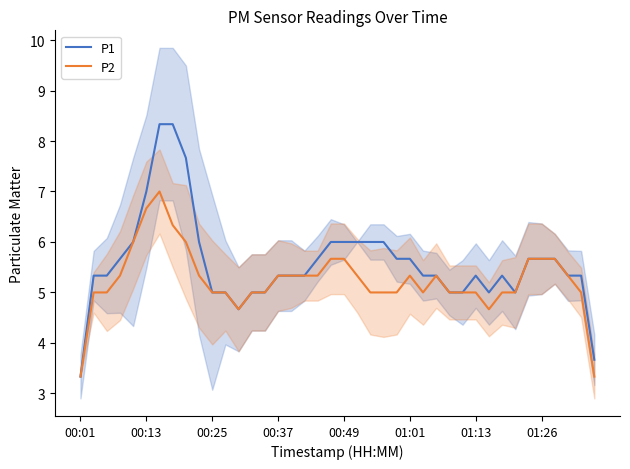

The value of P1 at 8 is 11.6. True or false?

False